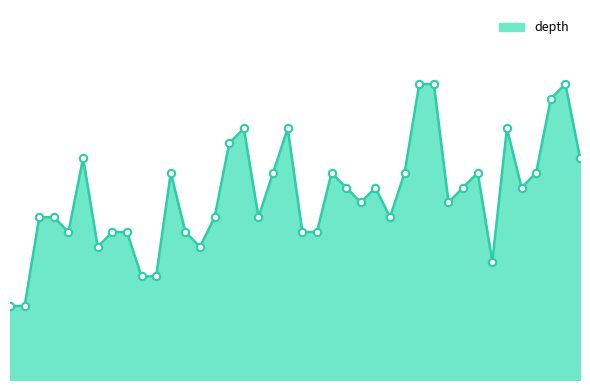

Does the chart have visible grid lines?

No